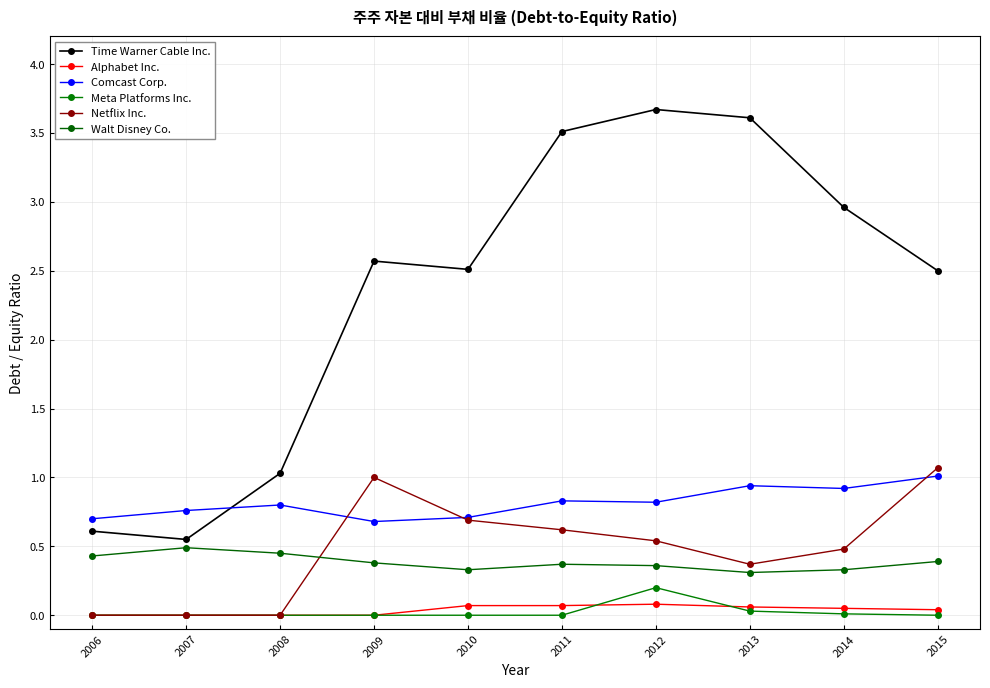

Which category has the lowest value in the Time Warner Cable Inc. series?

2007